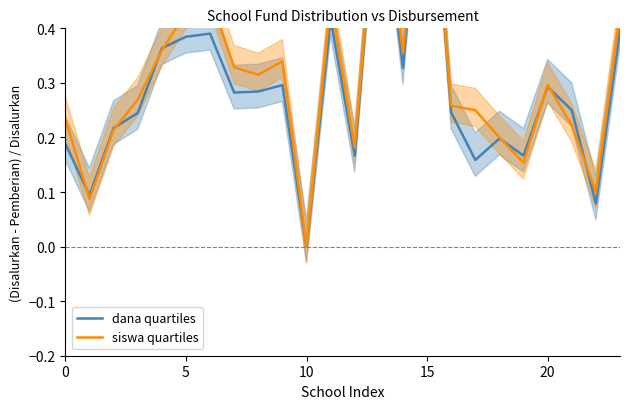

Is the value of dana quartiles at 16 greater than the value of siswa quartiles at 23?

No